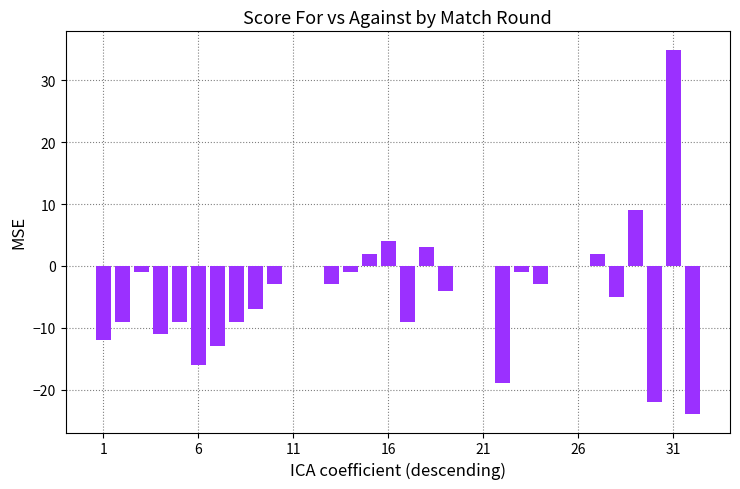

What is the sum of all values?

-126